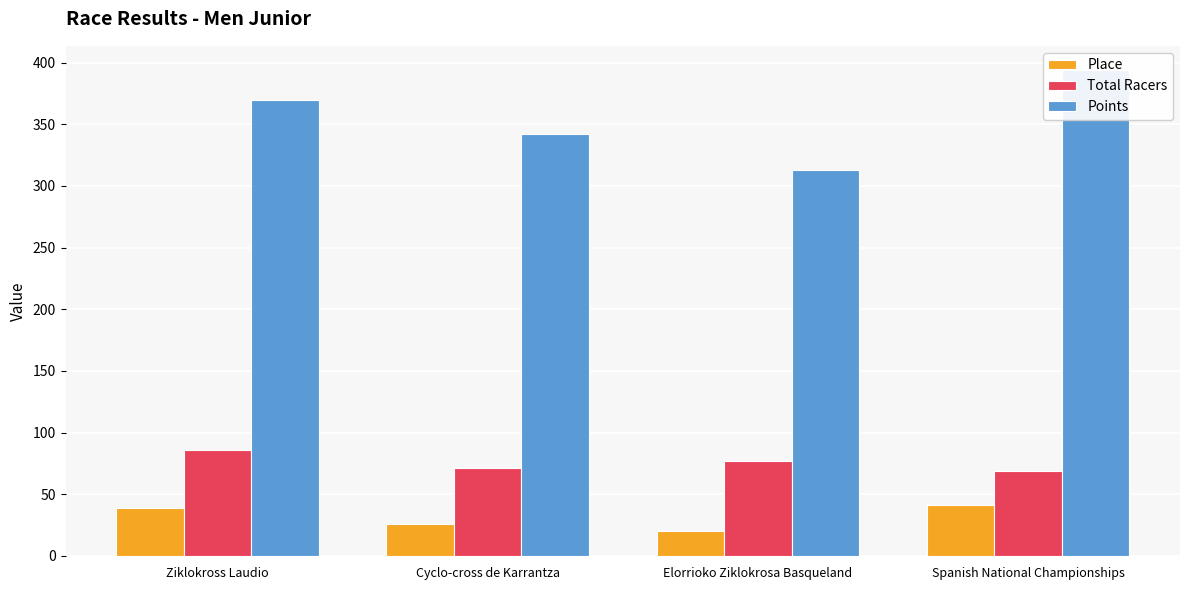

List the series in order of their peak value, lowest first.

Place, Total Racers, Points